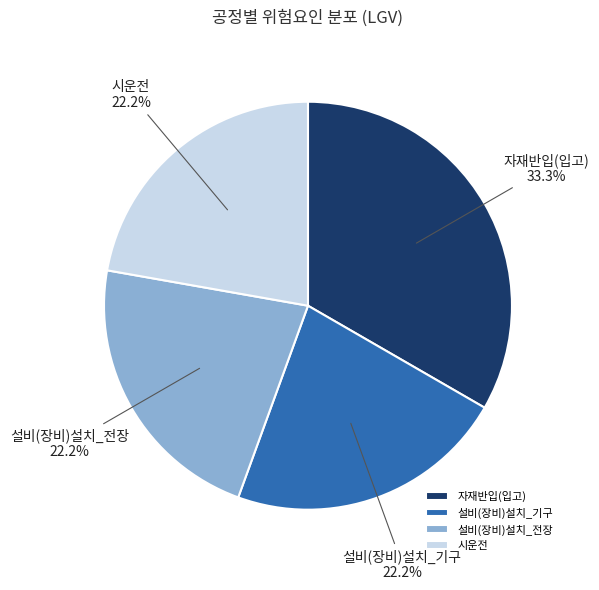

What is the ratio of the value at 시운전 to the value at 자재반입(입고)?

0.7